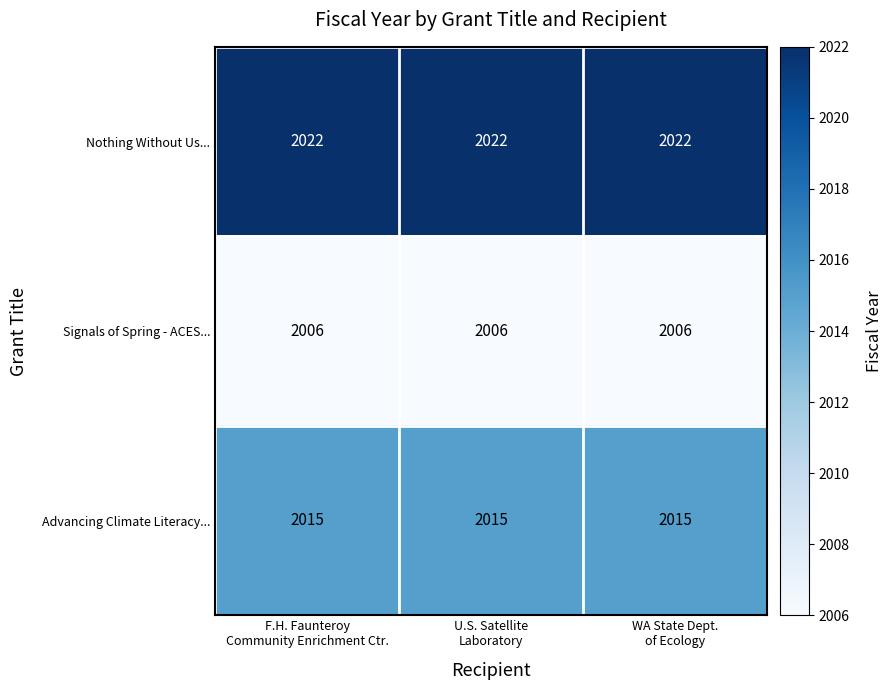

What is the minimum value shown in the chart?

2006